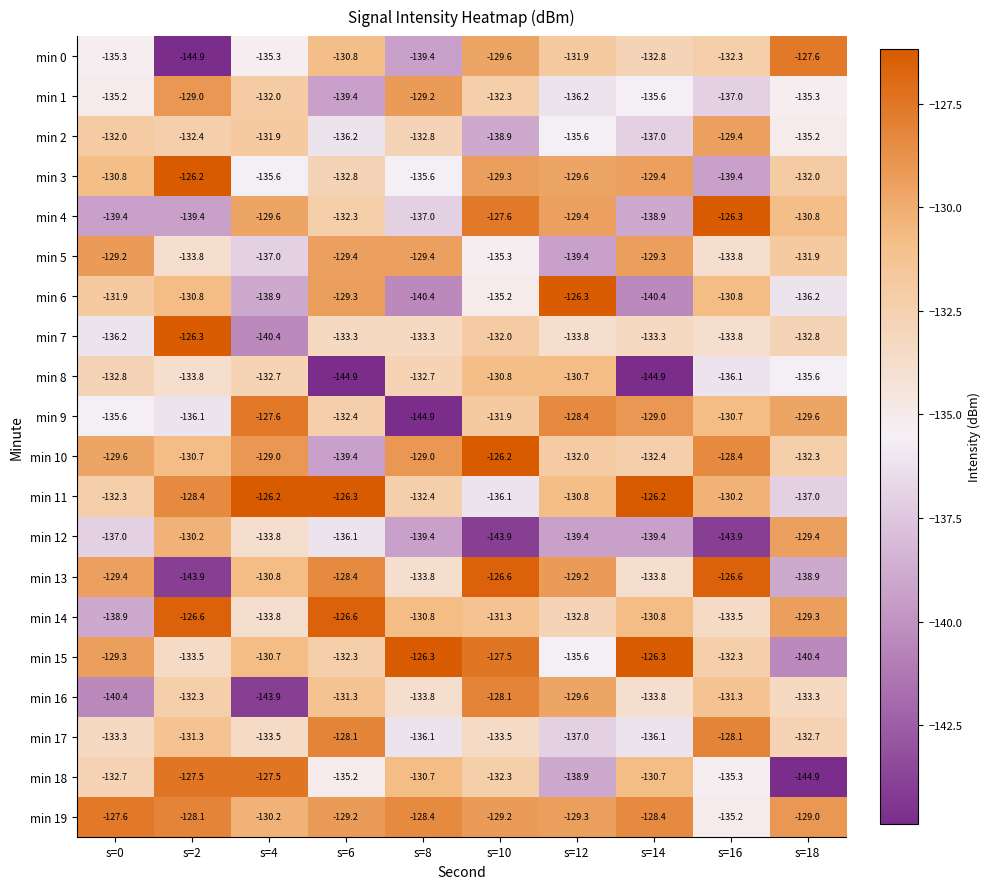

What is the maximum value shown in the chart?

-126.2